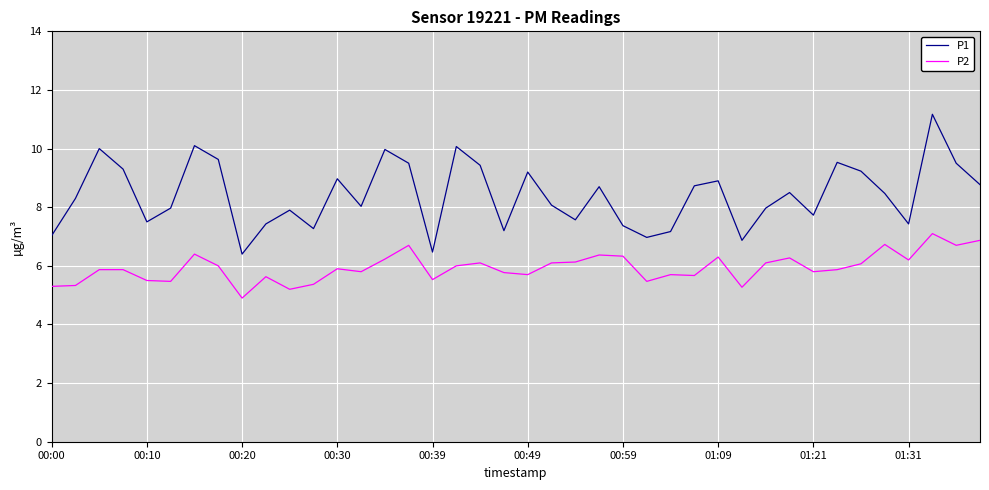

What is the difference between the maximum and minimum values in the P2 series?

2.2